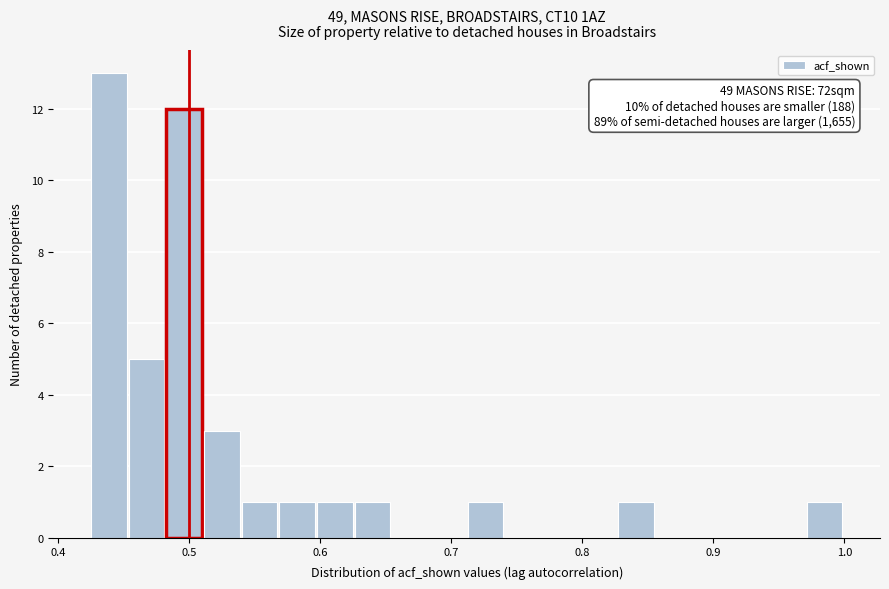

Read against the x-axis, roughly where is the centre of the tallest bar?

0.44